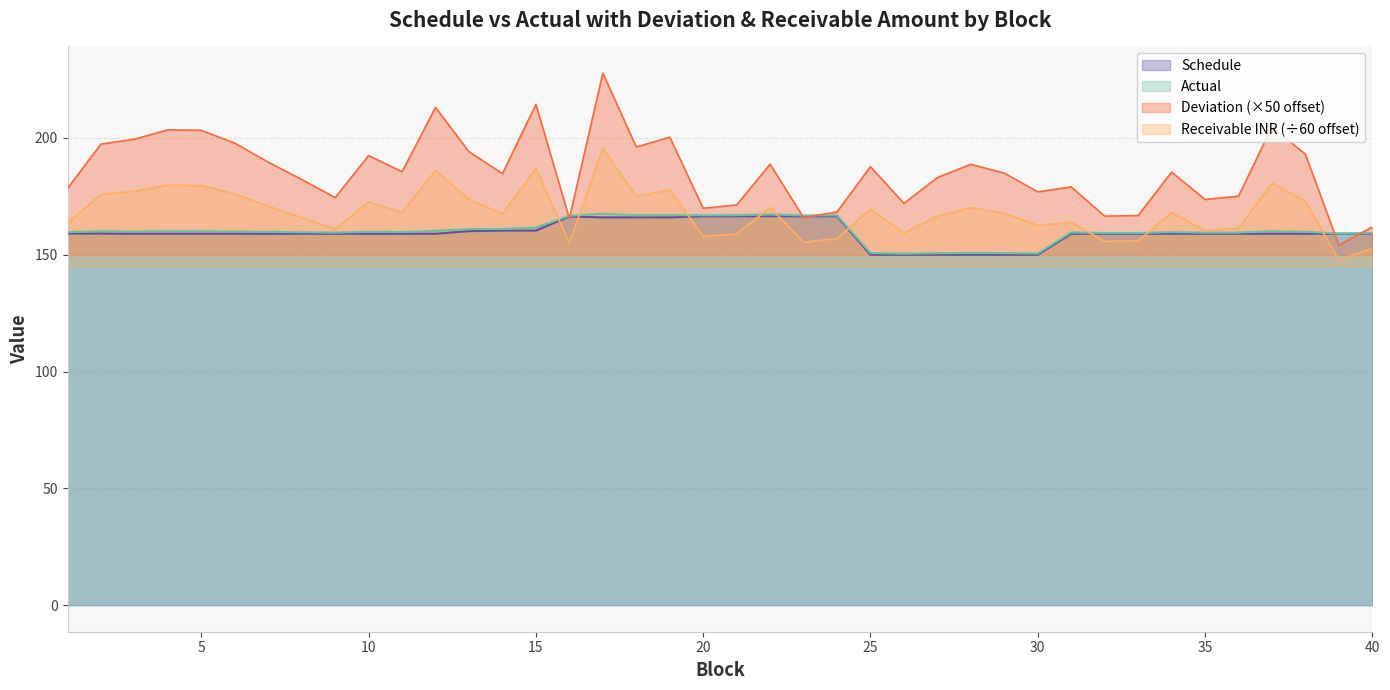

What is the total value across all series at 35?

652.5